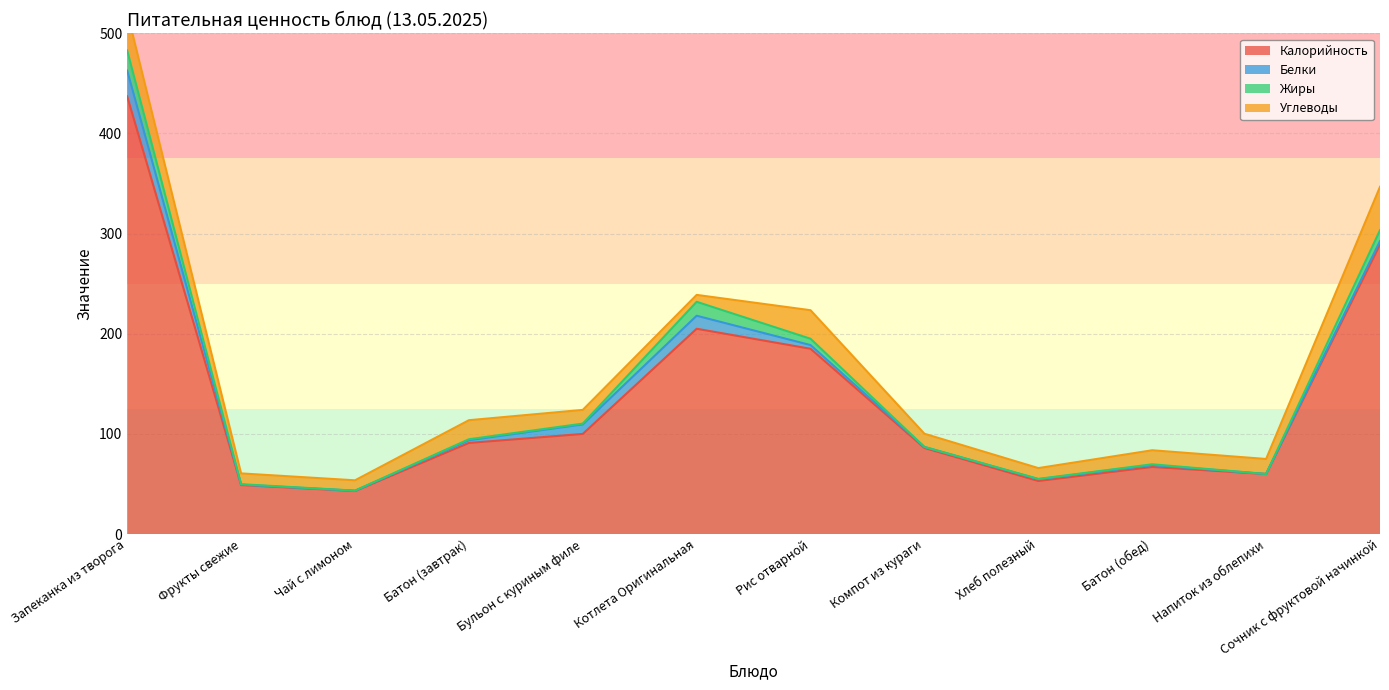

At Сочник с фруктовой начинкой, list the series in order from largest to smallest.

Калорийность, Углеводы, Жиры, Белки